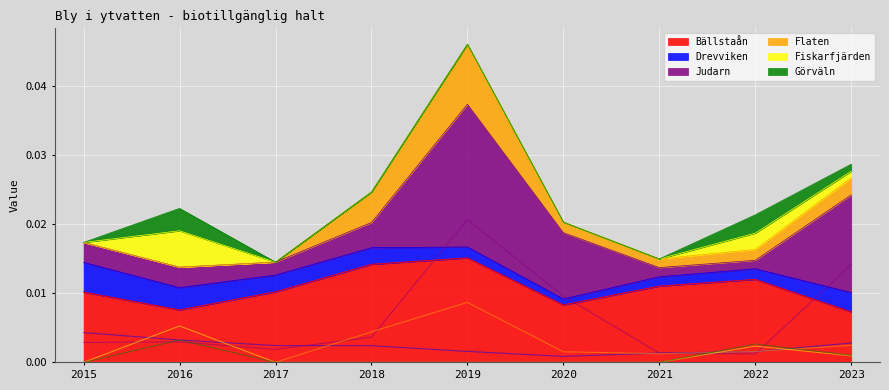

Which series ends up on top after the final intersection of Fiskarfjärden and Judarn?

Judarn